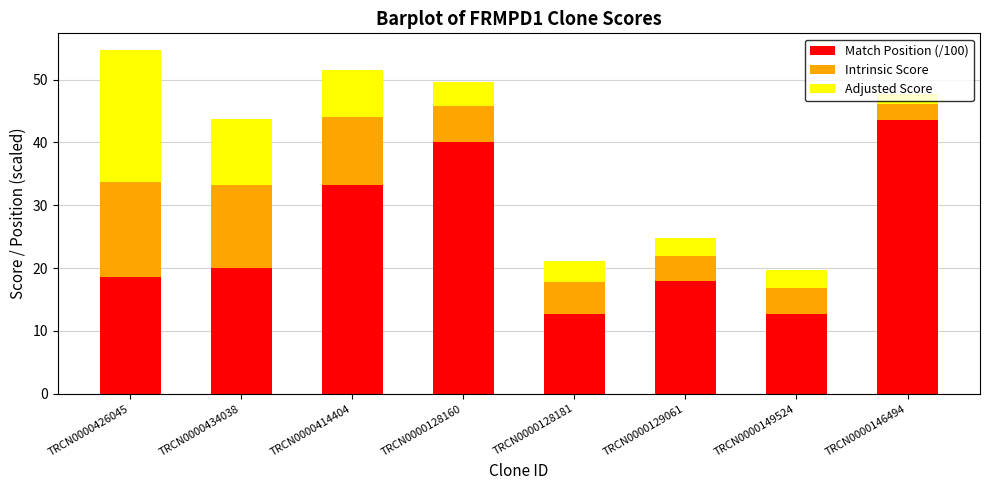

Does the chart contain stacked bars?

Yes